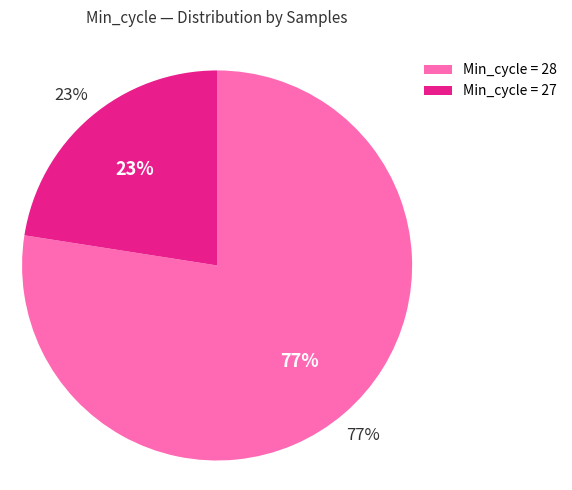

To the nearest percent, what is the average slice percentage?

50%